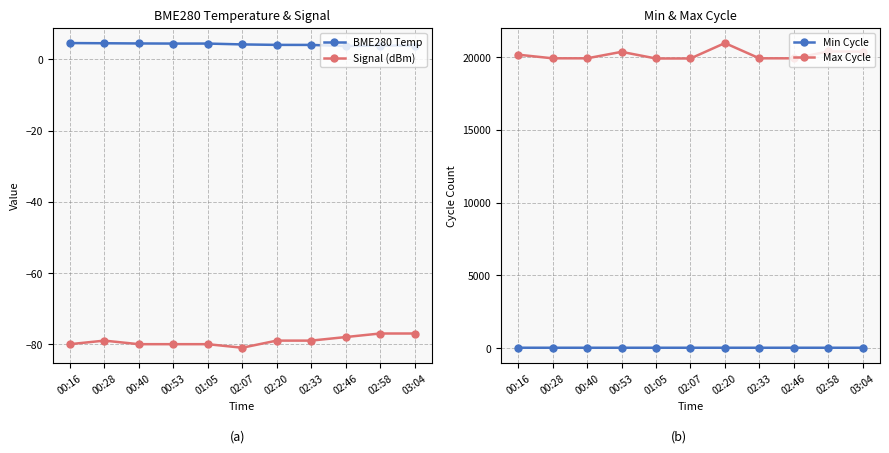

What is the average value of the Max Cycle series?

20154